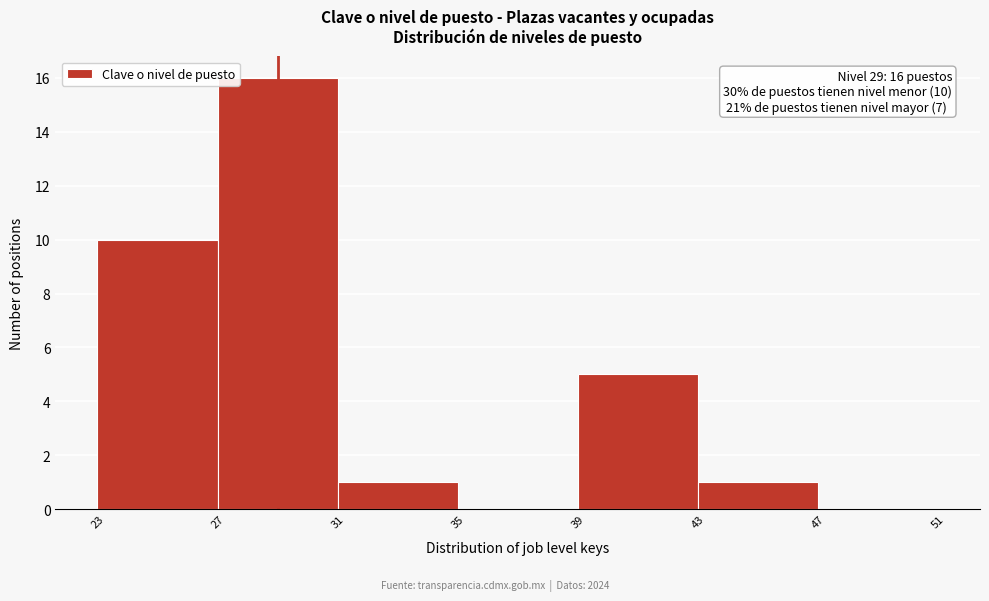

Over which range of the x-axis is the bar tallest?

27 to 31